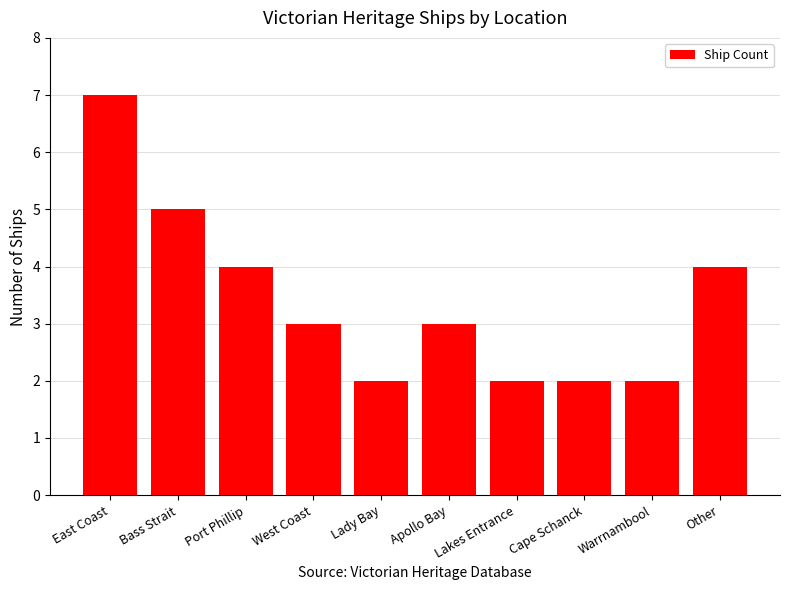

What is the maximum value shown in the chart?

7